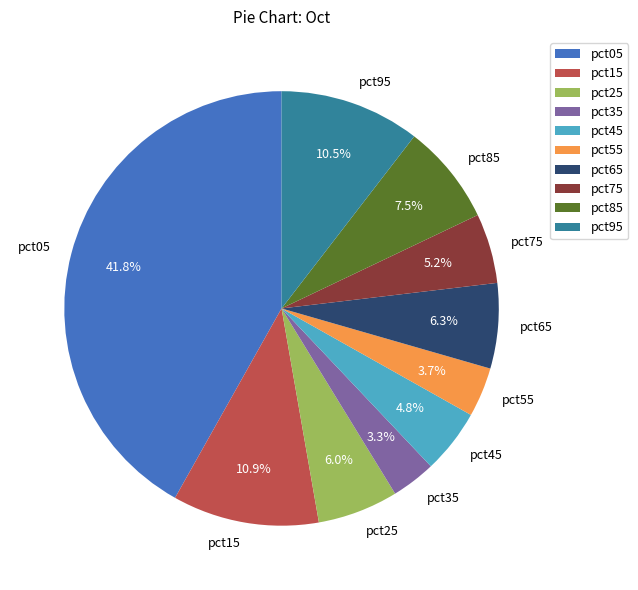

How much of the chart is everything except pct95?

89.5%